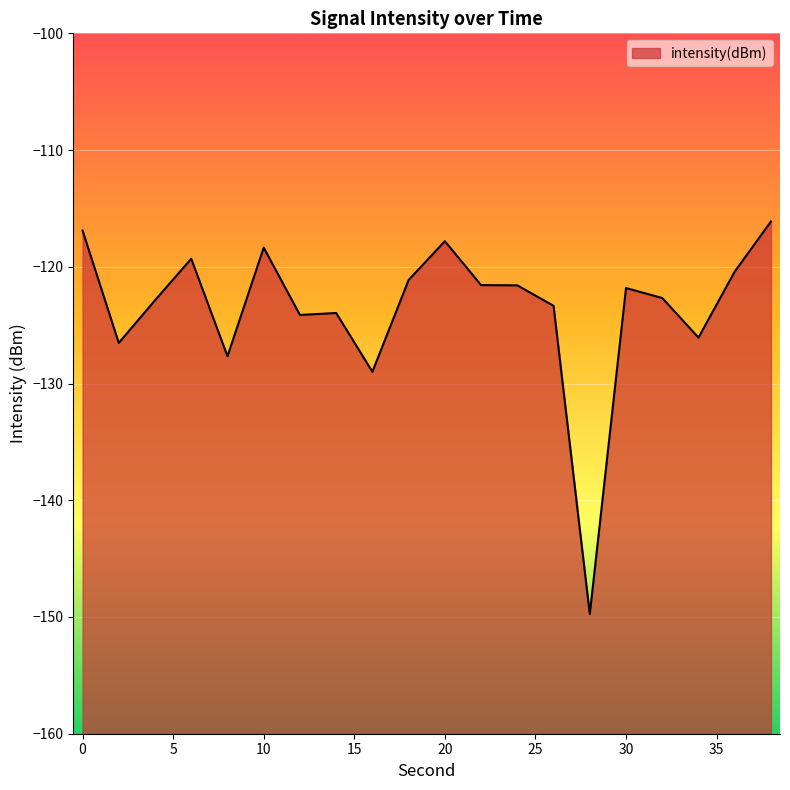

How many data points are above -121?

6